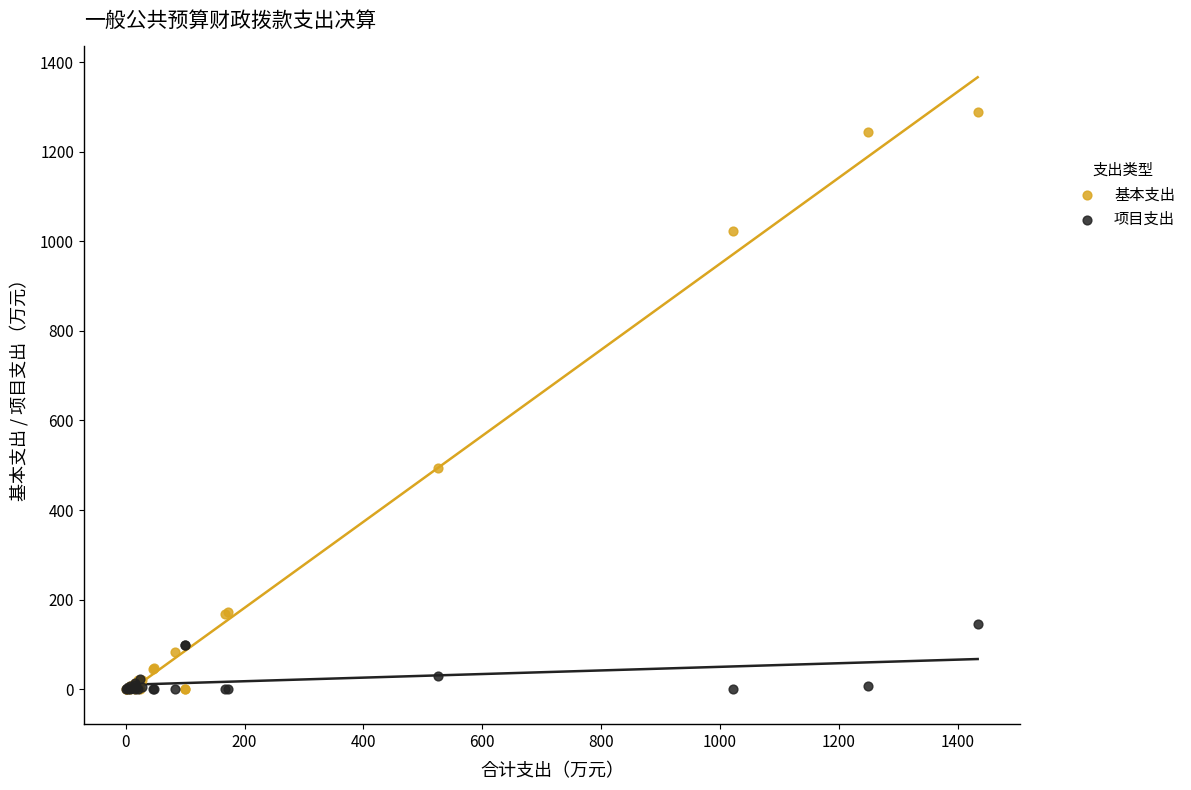

In the 基本支出 series, what Y value is closest to 644?

494.2